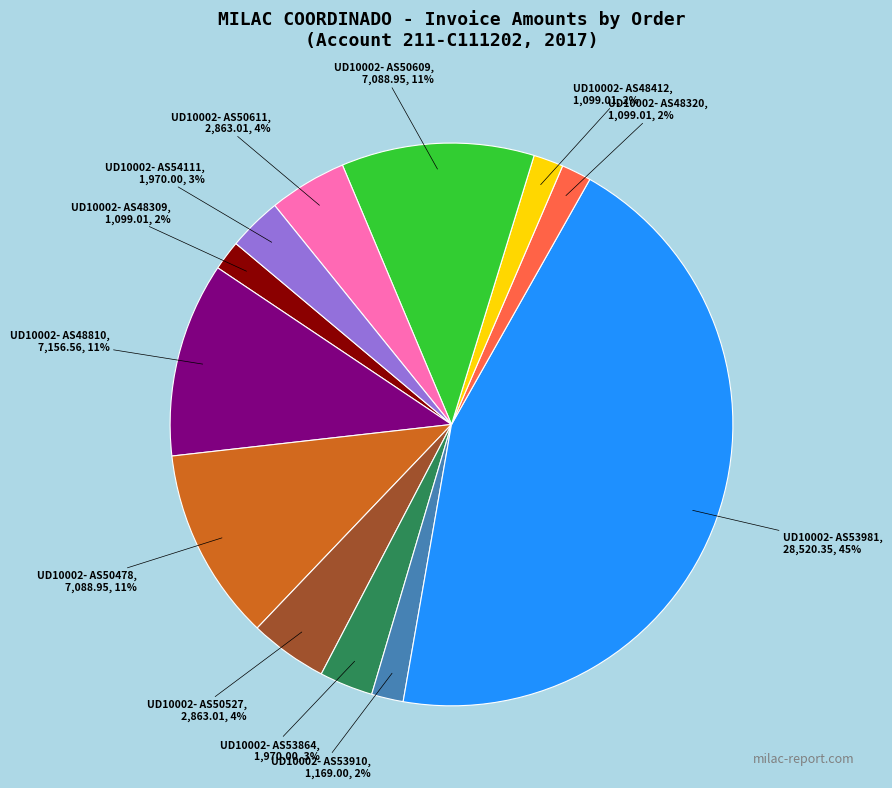

Is there a majority slice in this chart?

No